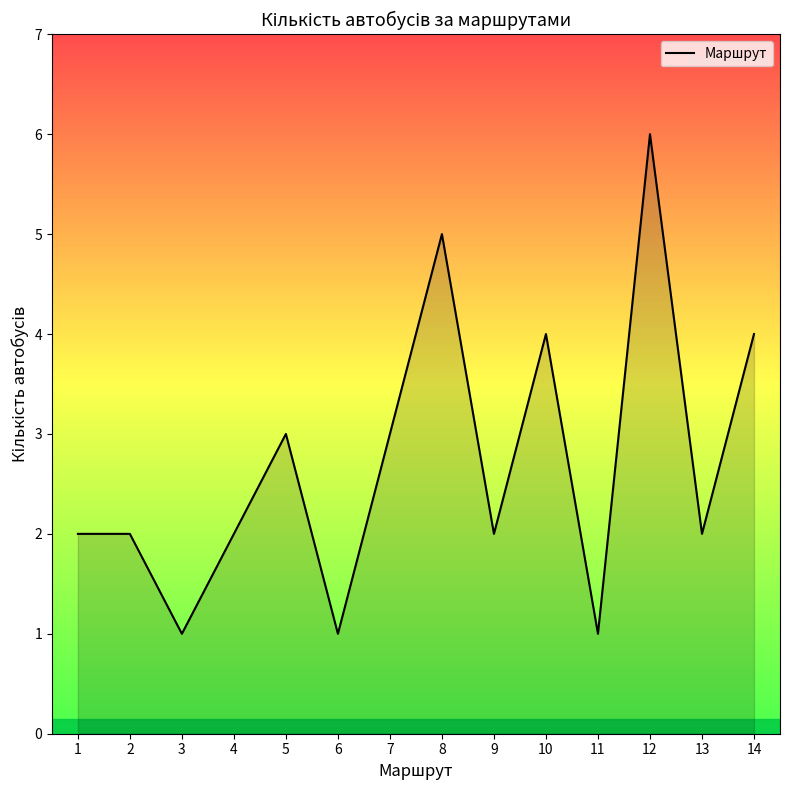

What is the greatest value displayed?

6